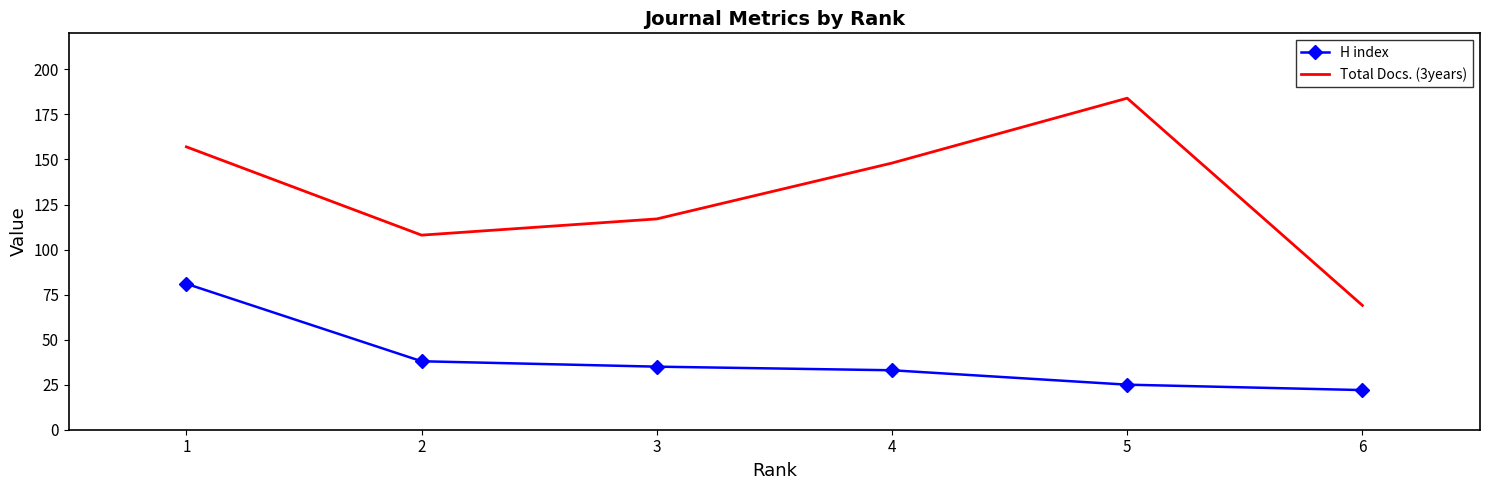

What is the spread (max minus min) of values at 3?

82